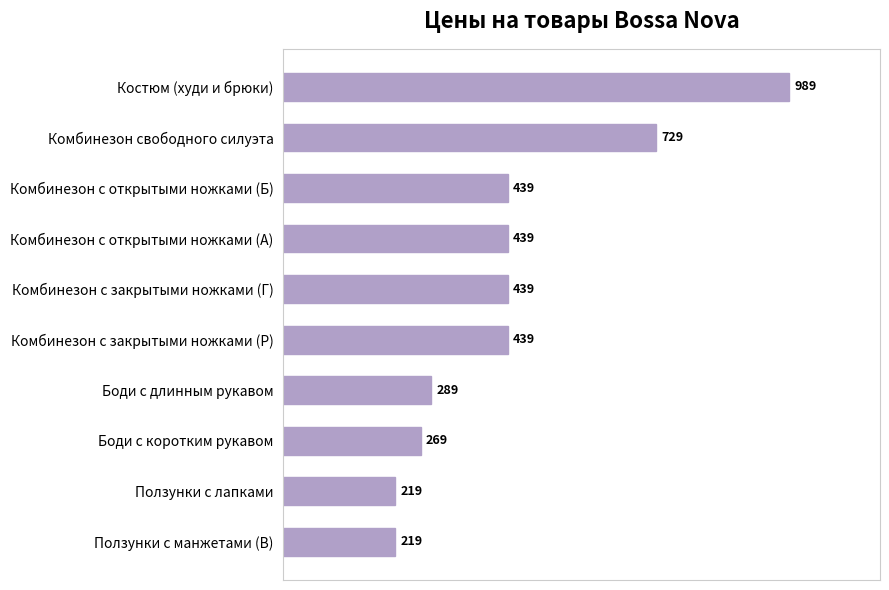

Count the number of categories in the chart.

10